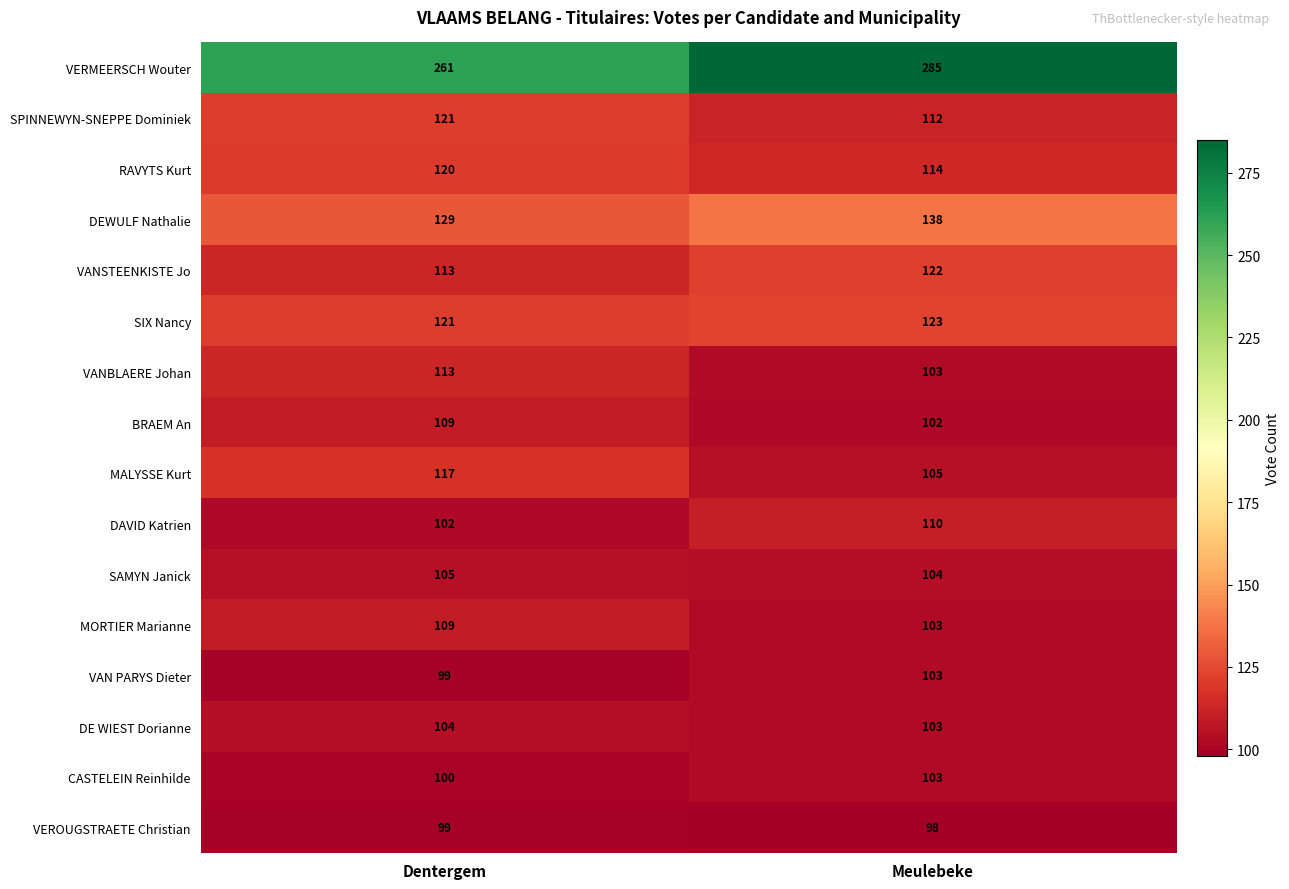

True or false: DE WIEST Dorianne has a value of 171 at Meulebeke.

False